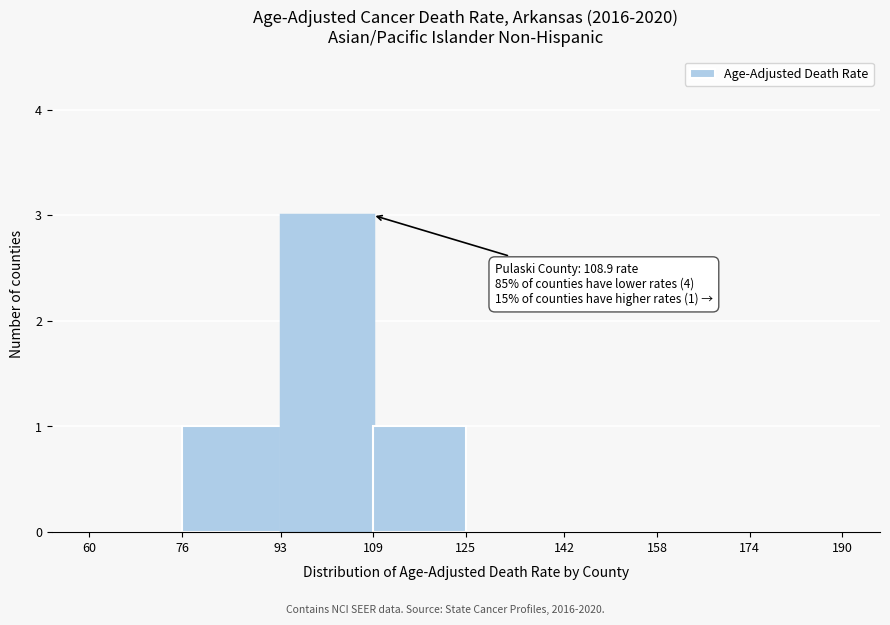

Over which range of the x-axis is the bar tallest?

93 to 109